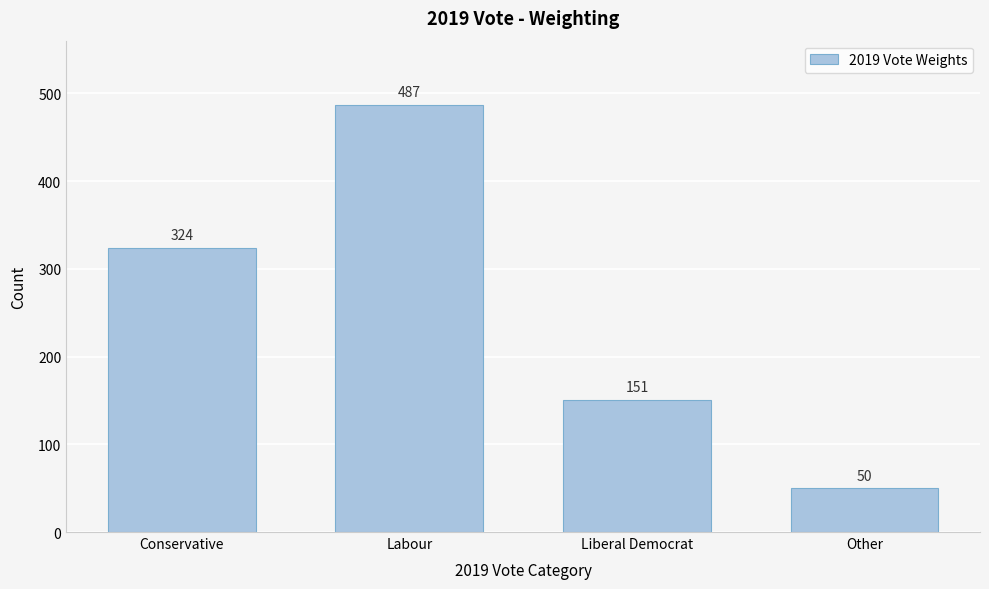

Reading left to right, transcribe all the data shown in this chart.

Conservative=324	Labour=487	Liberal Democrat=151	Other=50